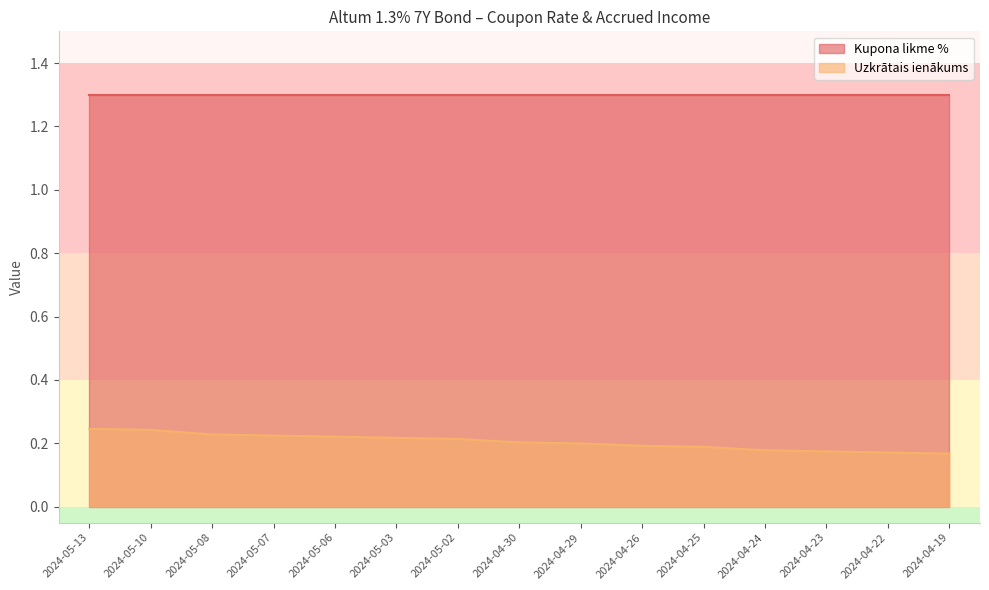

What is the greatest value displayed?

1.3